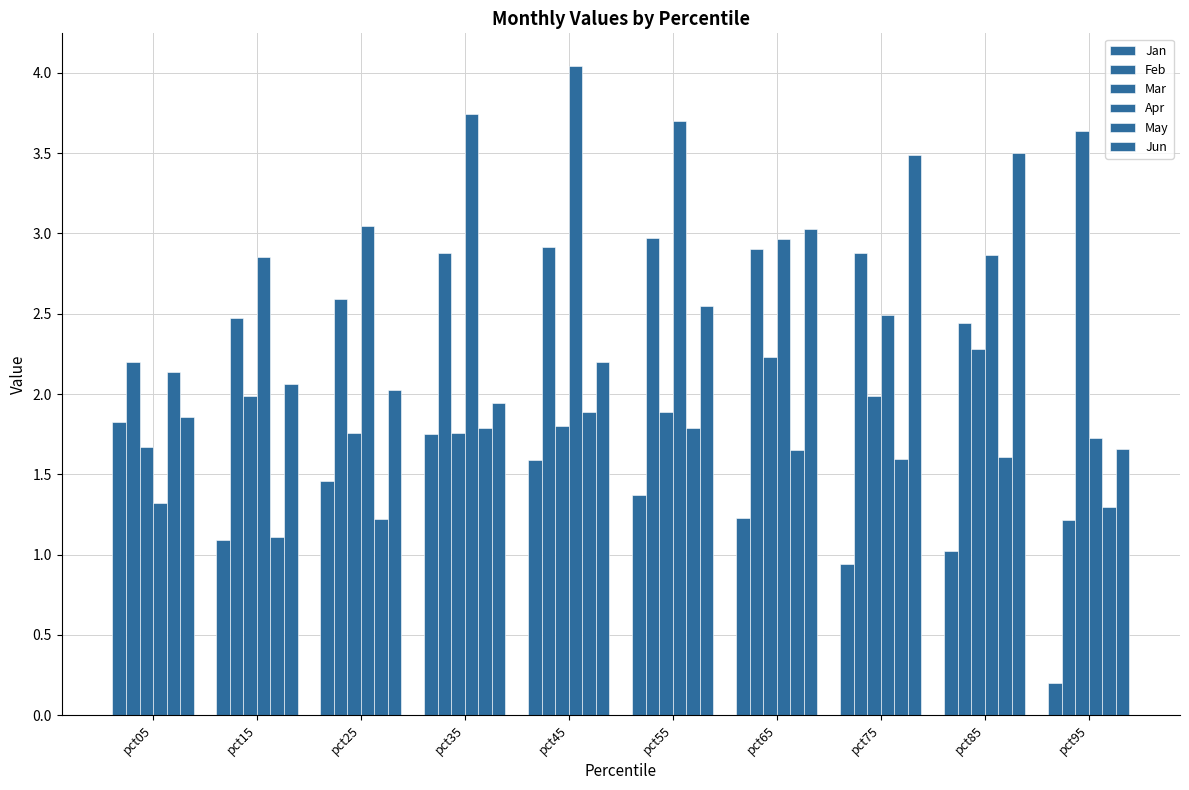

Count the number of data series in this chart.

6